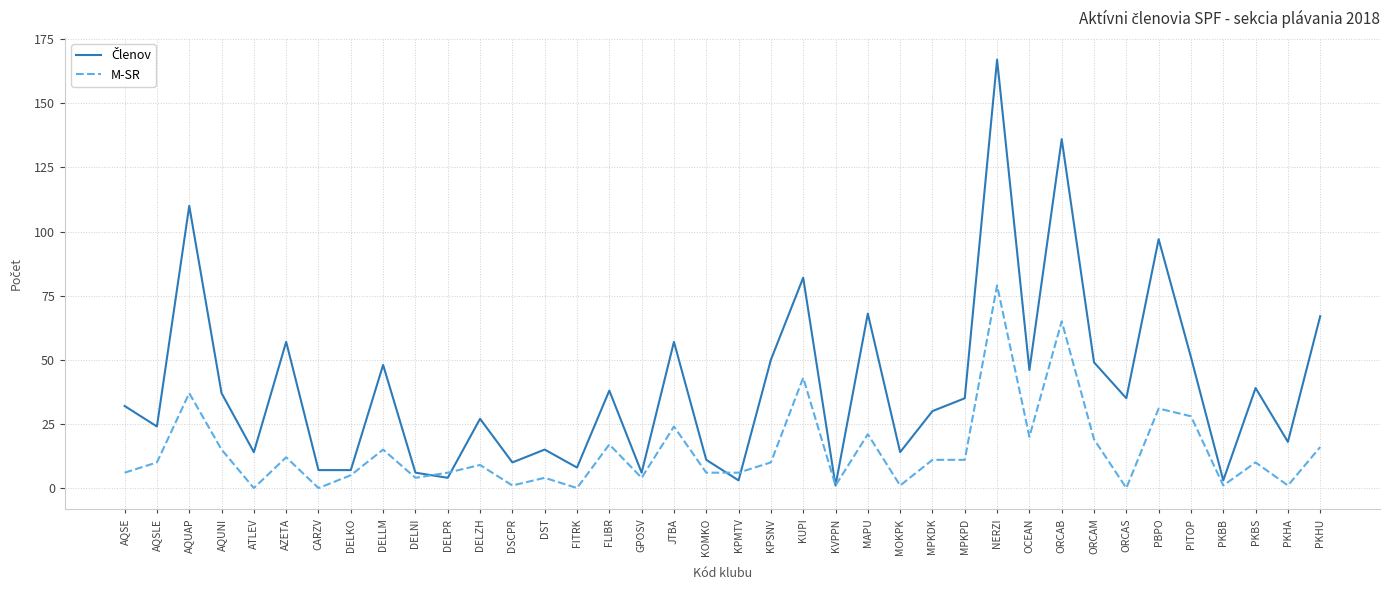

What is the spread (max minus min) of values at DST?

11